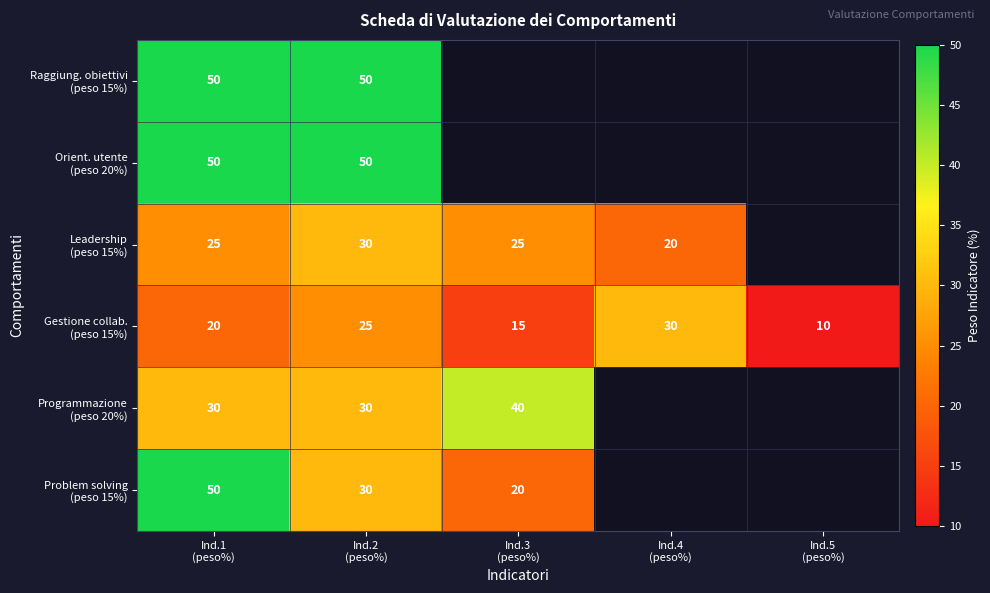

Is it true that Gestione collab. (peso 15%) equals 25.0 at Ind.2 (peso%)?

True